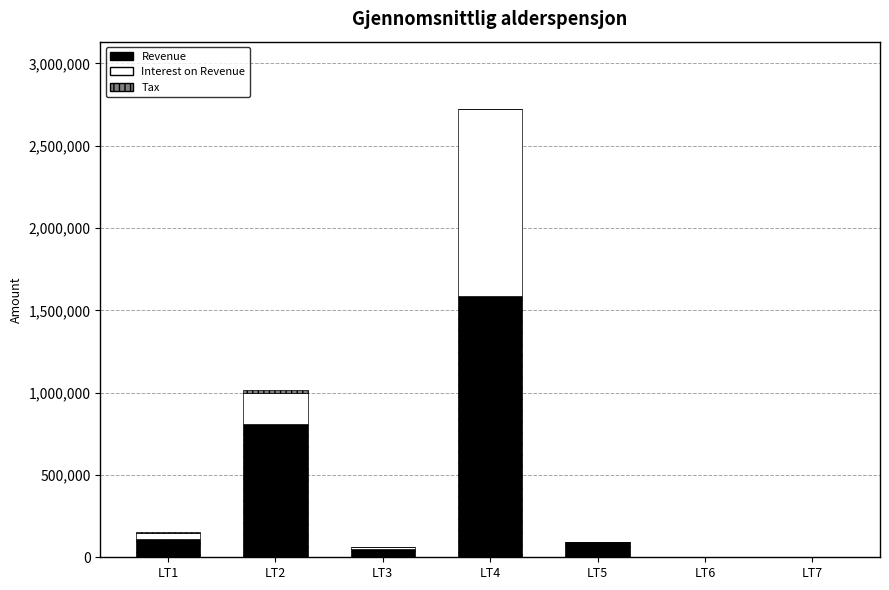

At which category is the sum across all series the highest?

LT4